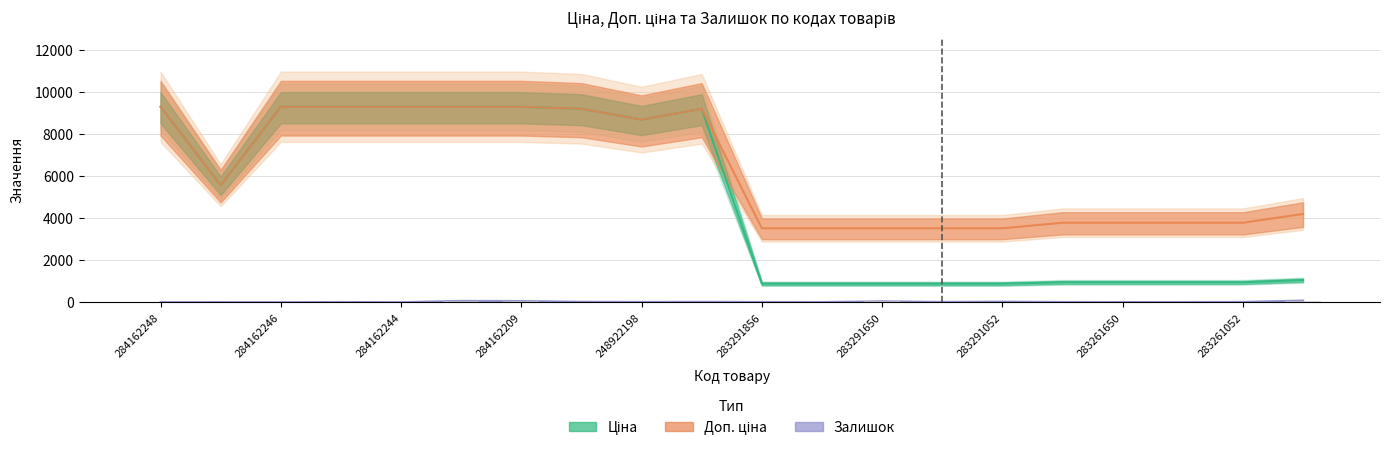

The Доп. ціна series shows 764.9 at 283291052. True or false?

False